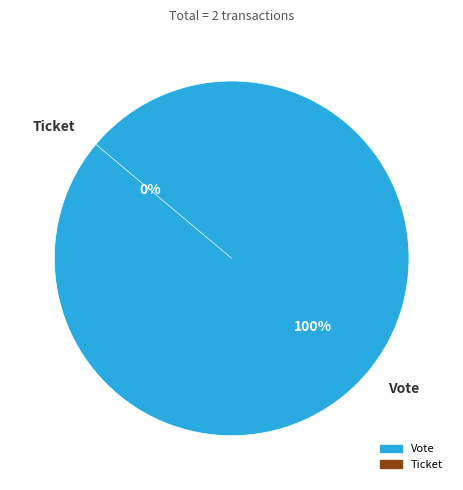

Is Vote the majority of the pie?

Yes